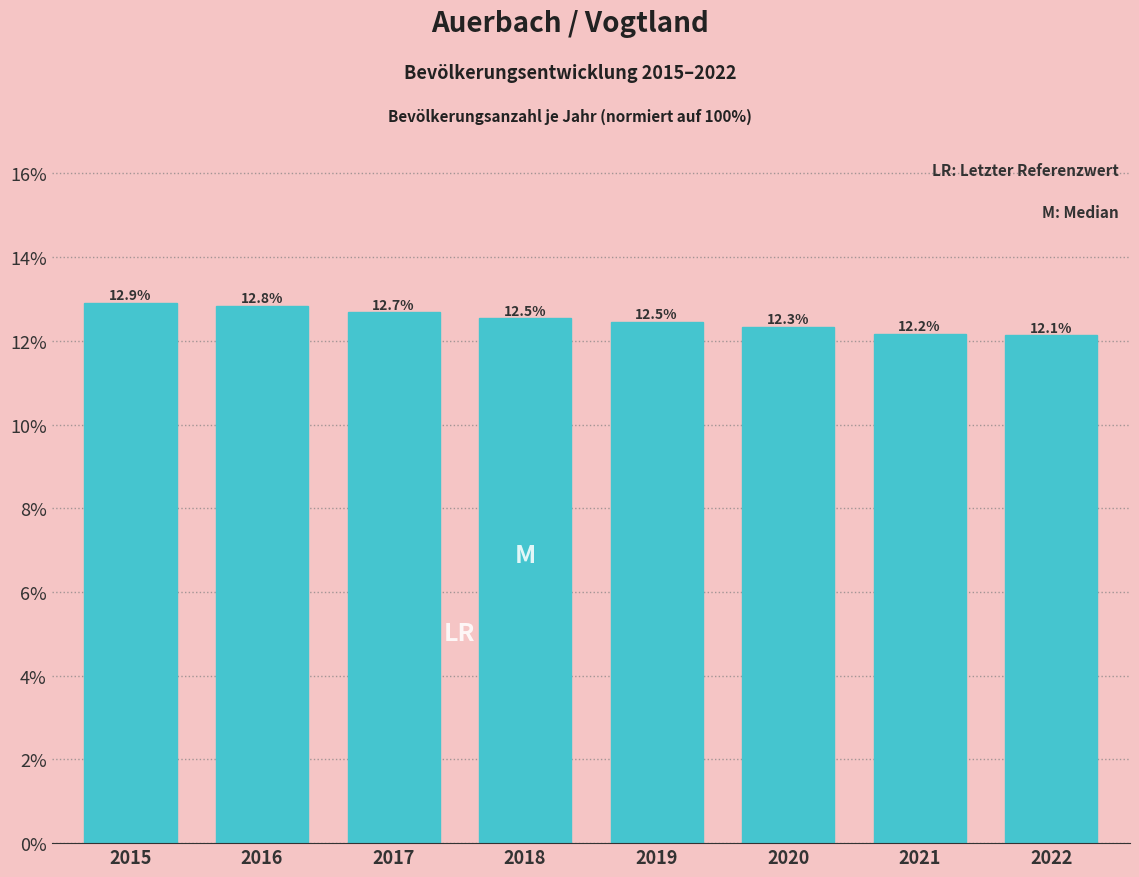

Reading left to right, transcribe all the data shown in this chart.

2015=12.9	2016=12.8	2017=12.7	2018=12.5	2019=12.5	2020=12.3	2021=12.2	2022=12.1